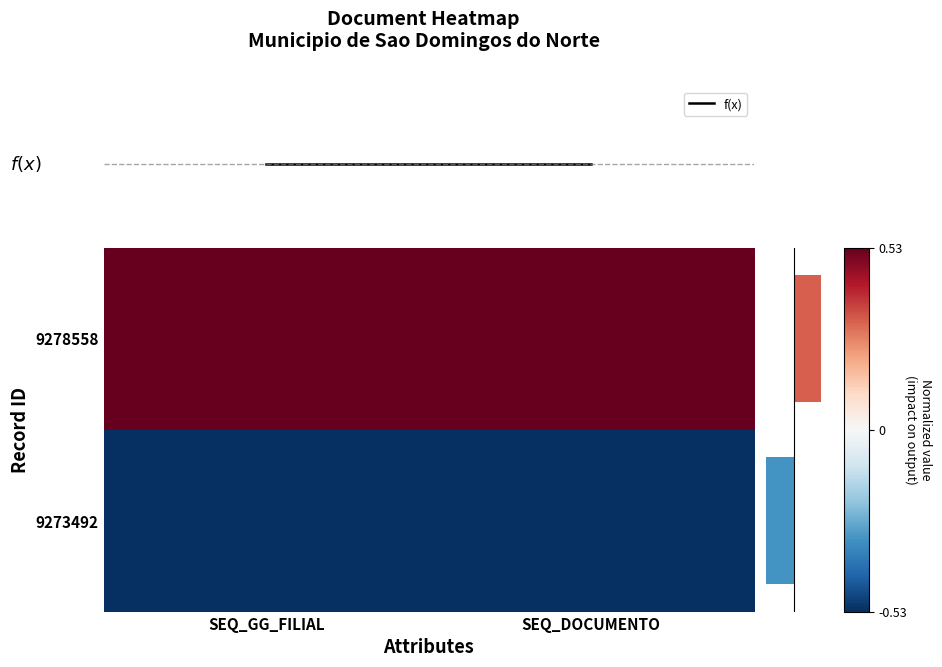

Which category has the lowest value in the f(x) series?

SEQ_GG_FILIAL